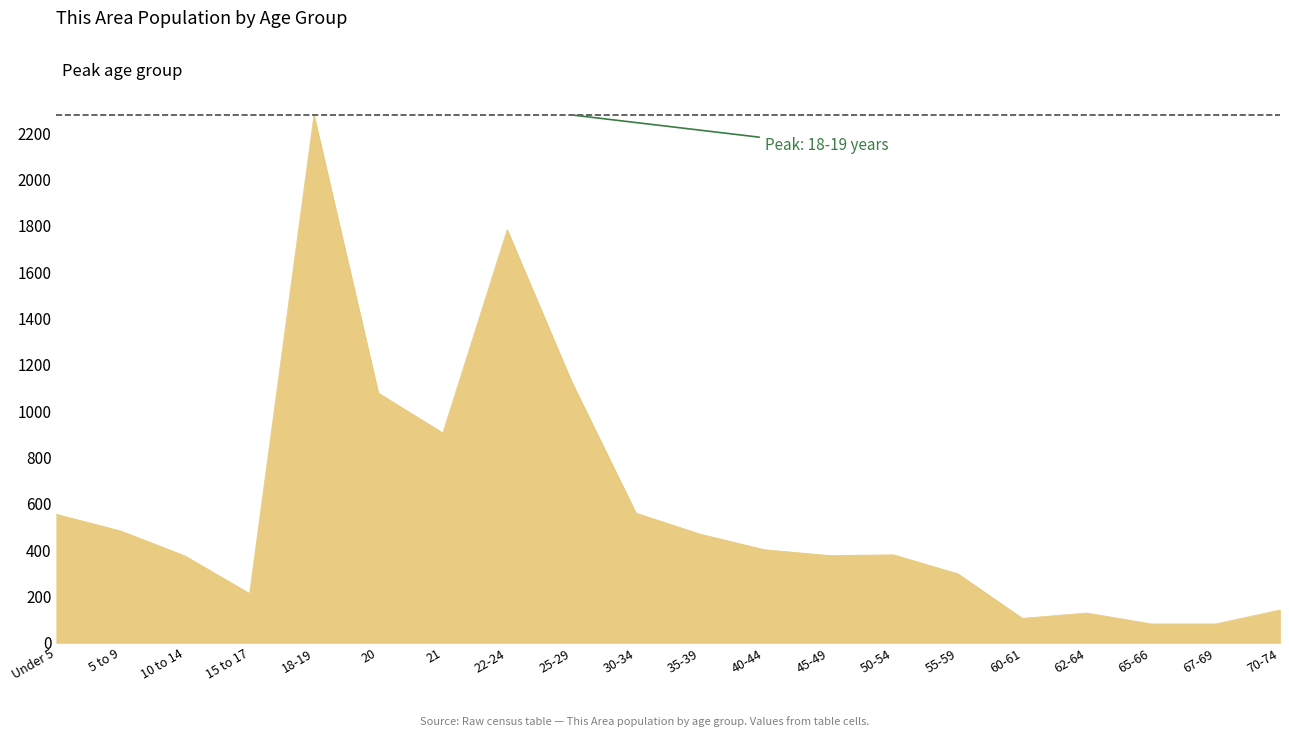

What is the average value?

591